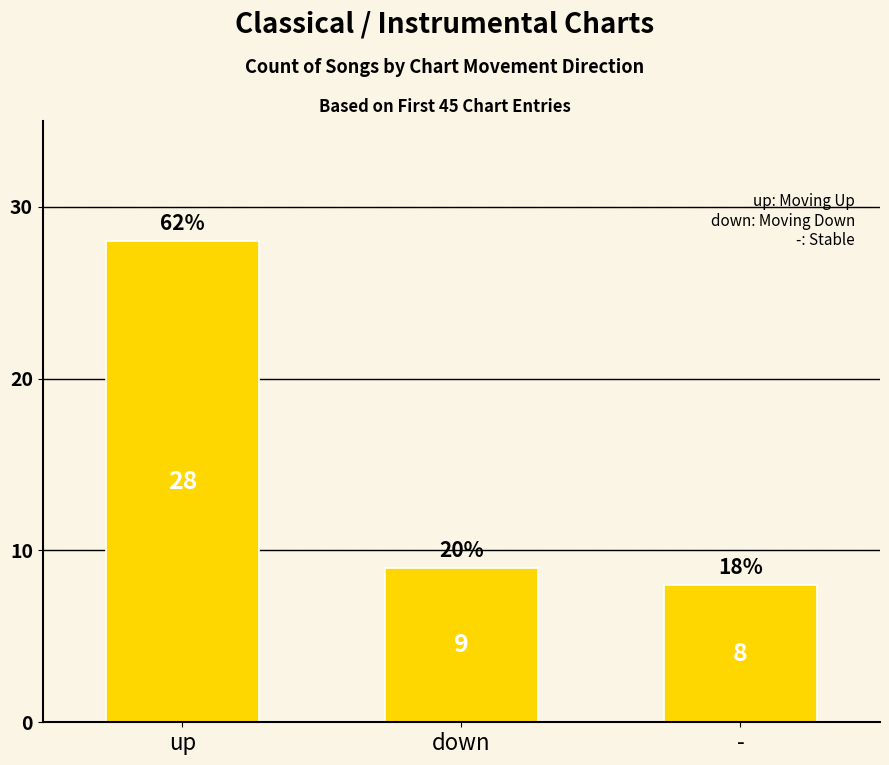

What is the minimum value shown in the chart?

8